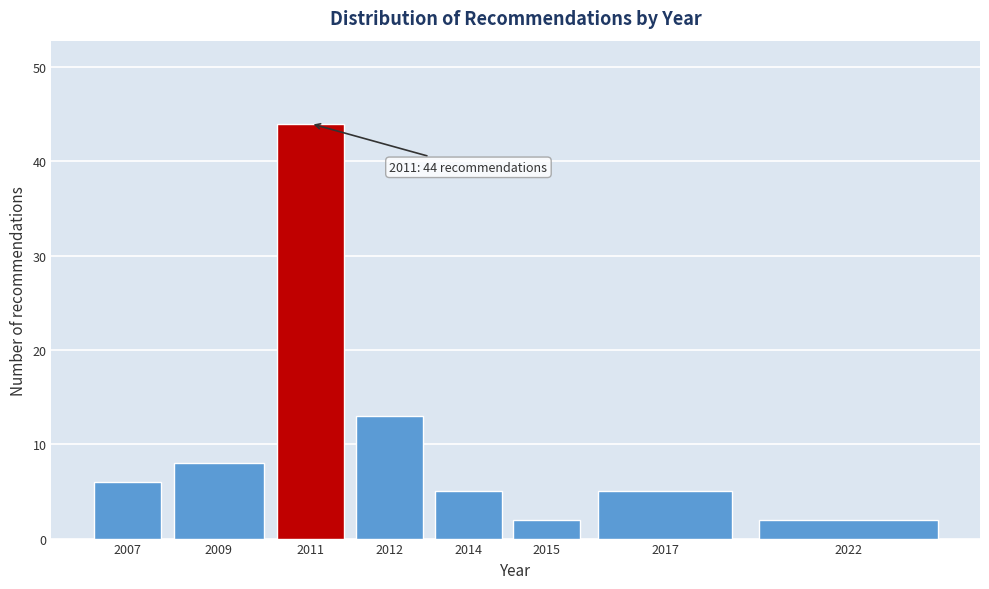

Reading left to right, transcribe all the data shown in this chart.

2007=6	2009=8	2011=44	2012=13	2014=5	2015=2	2017=5	2022=2